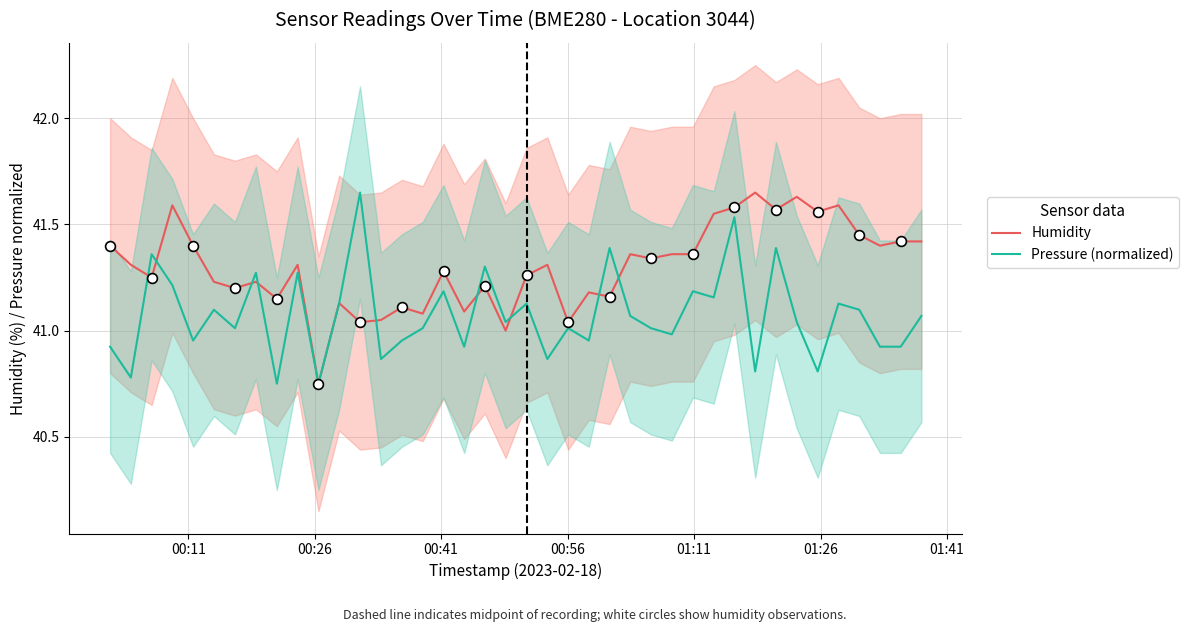

Which series contains the highest Y value?

Humidity